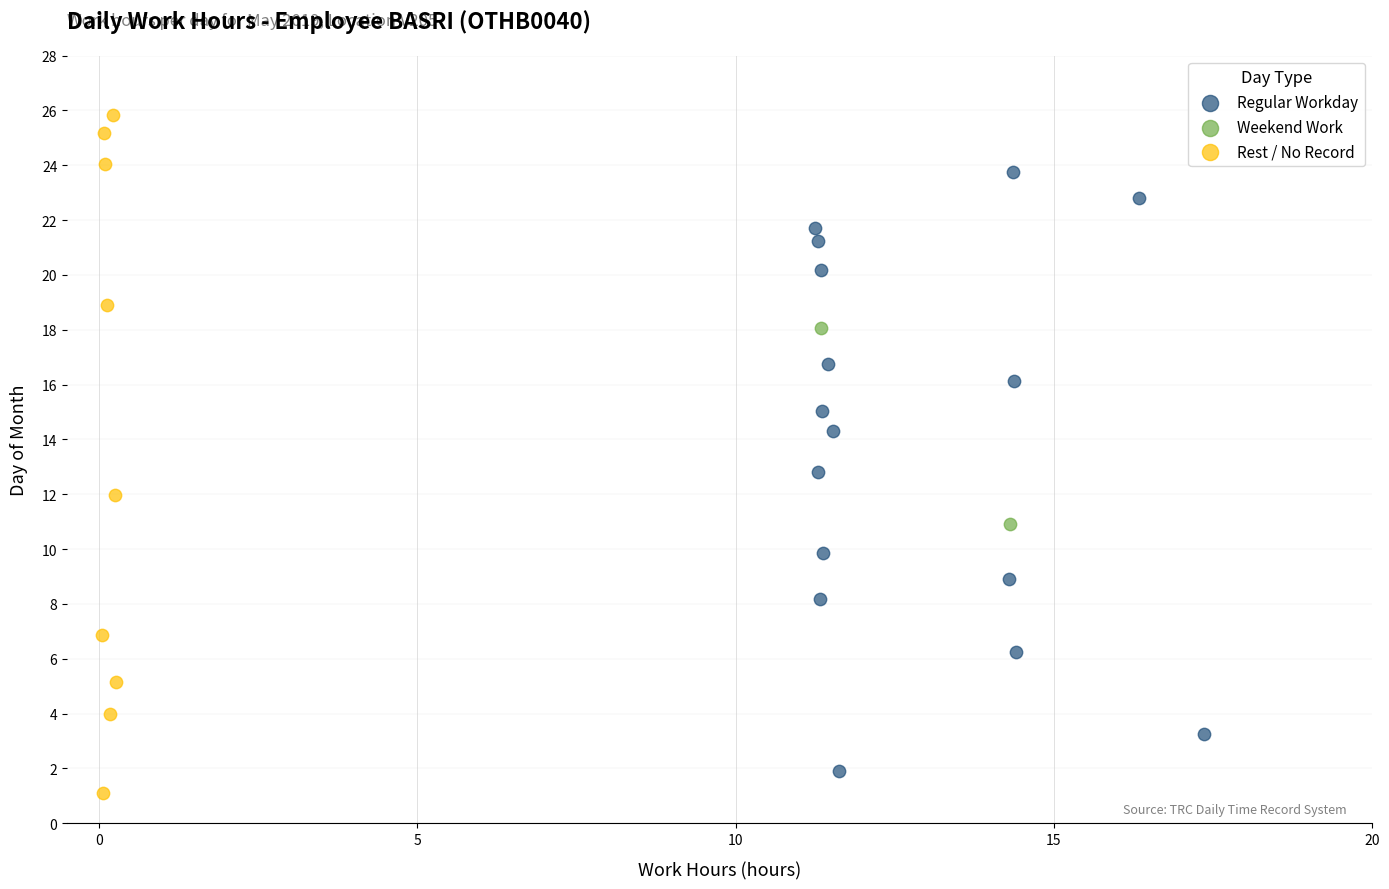

What are all the series names shown in the legend?

Regular Workday, Weekend Work, Rest / No Record